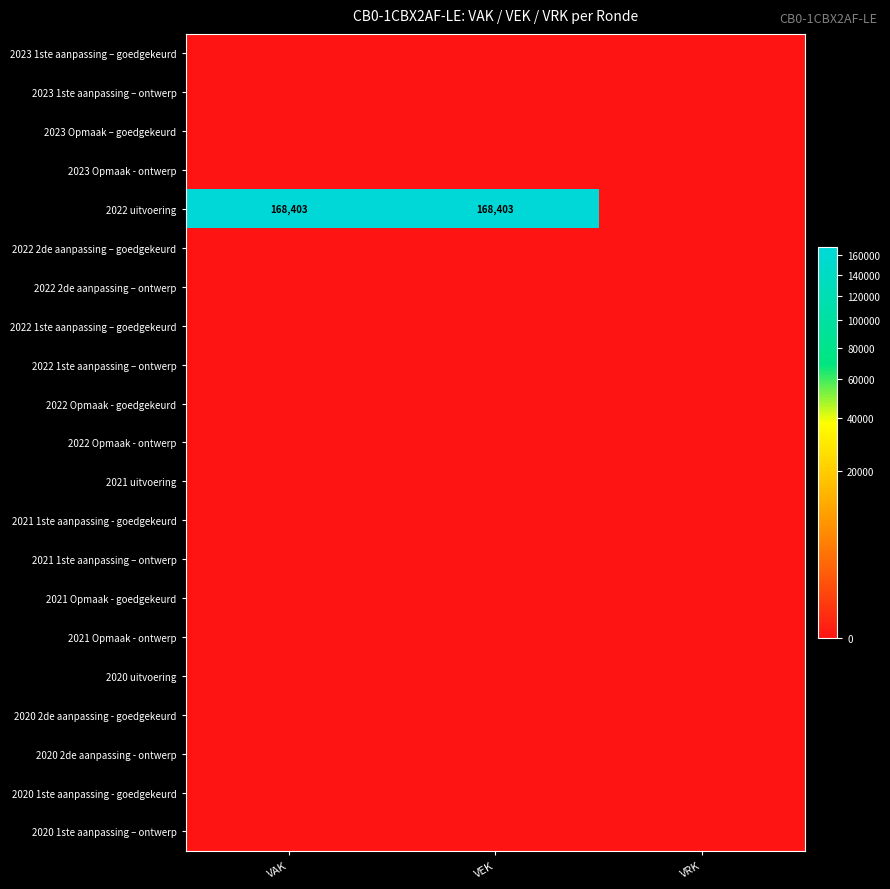

How many categories are shown in the chart?

3